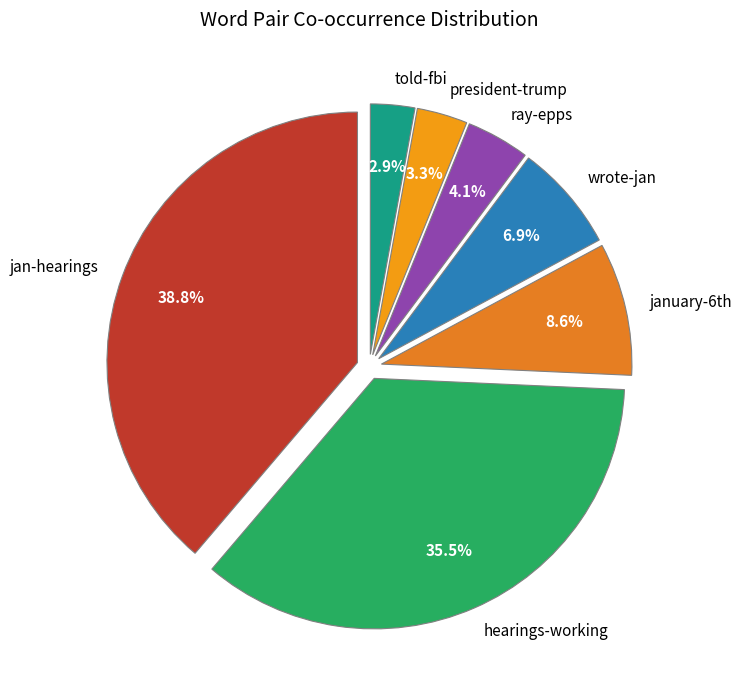

Is ray-epps the majority of the pie?

No